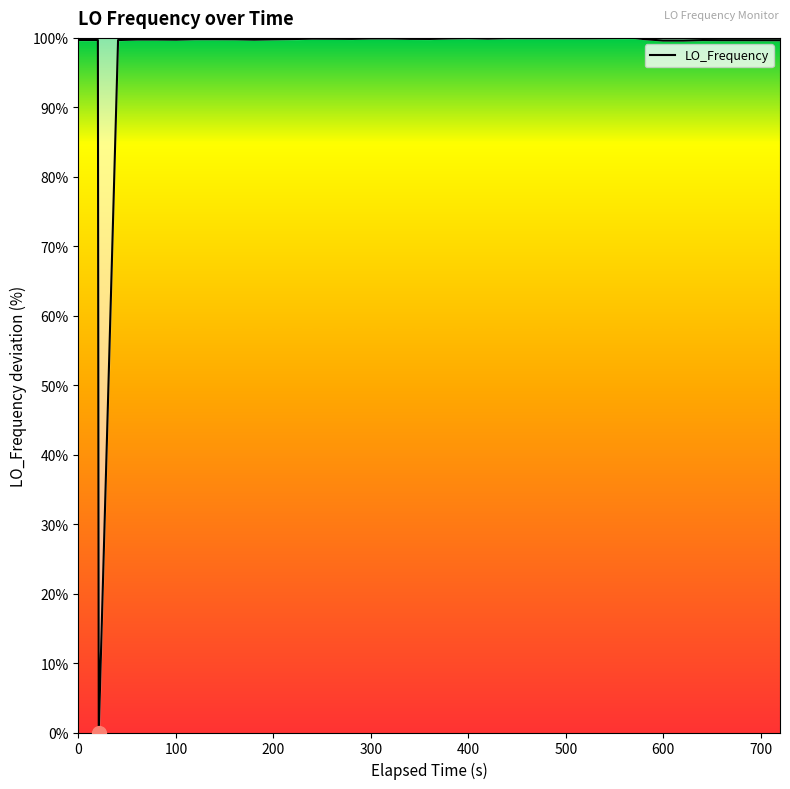

True or false: the data has more than 1 interior local peaks.

True